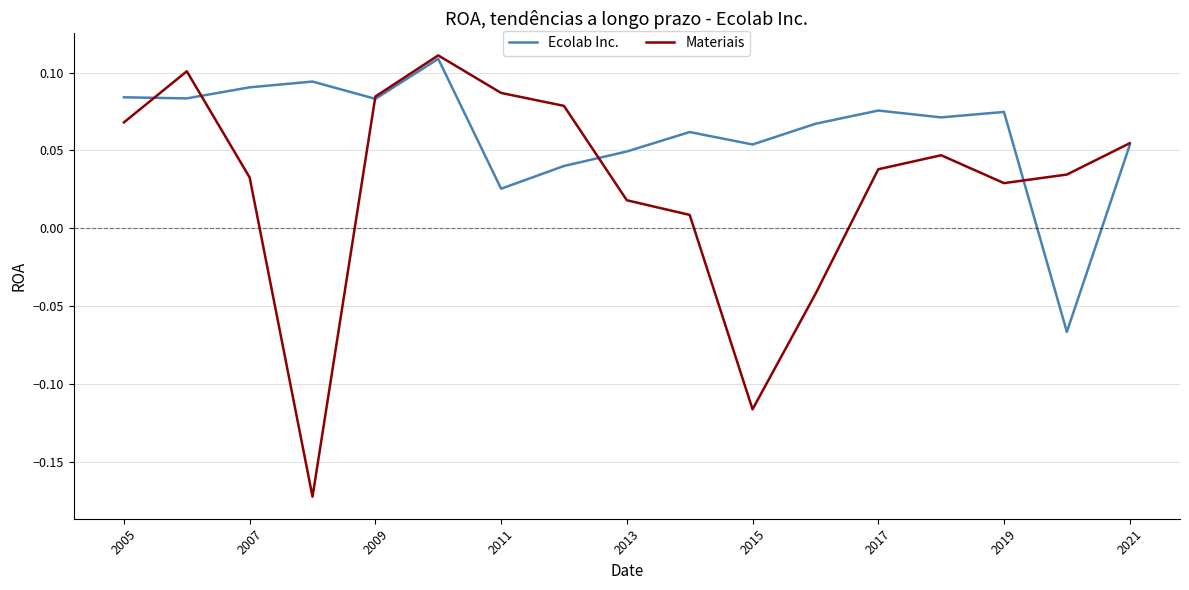

Which series has the largest total across all categories?

Ecolab Inc.